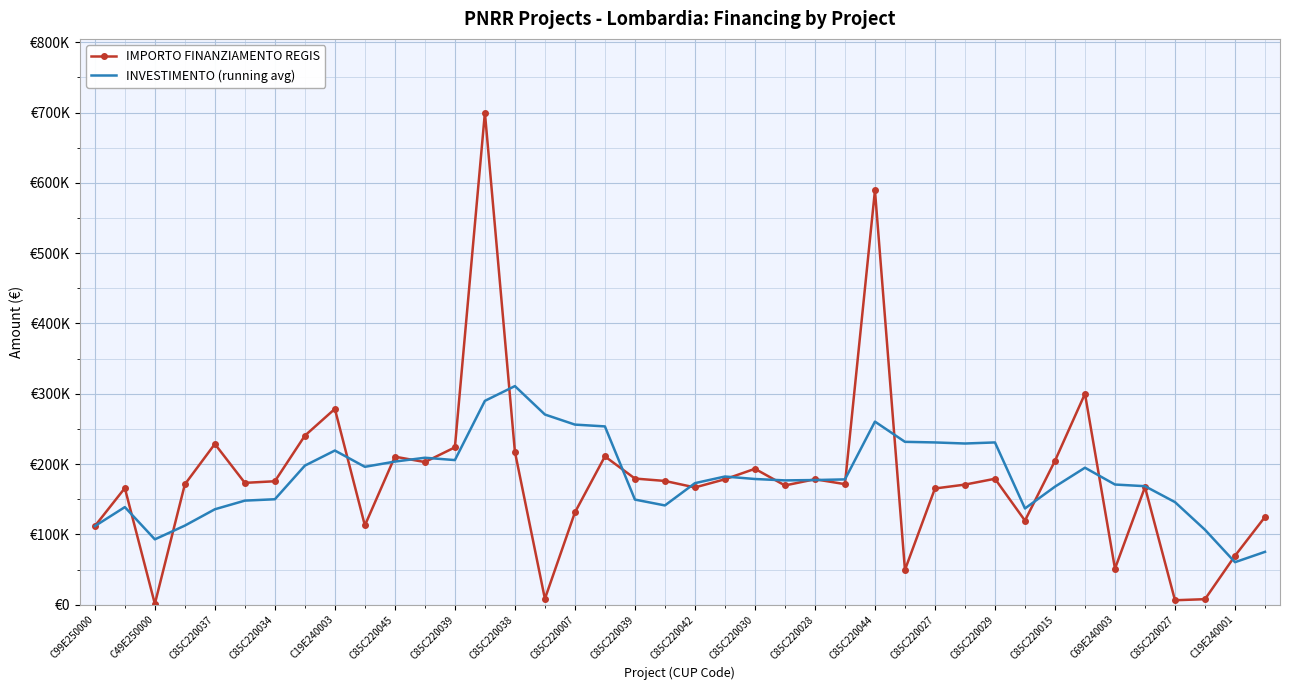

What are all the series names shown in the legend?

IMPORTO FINANZIAMENTO REGIS, INVESTIMENTO (running avg)